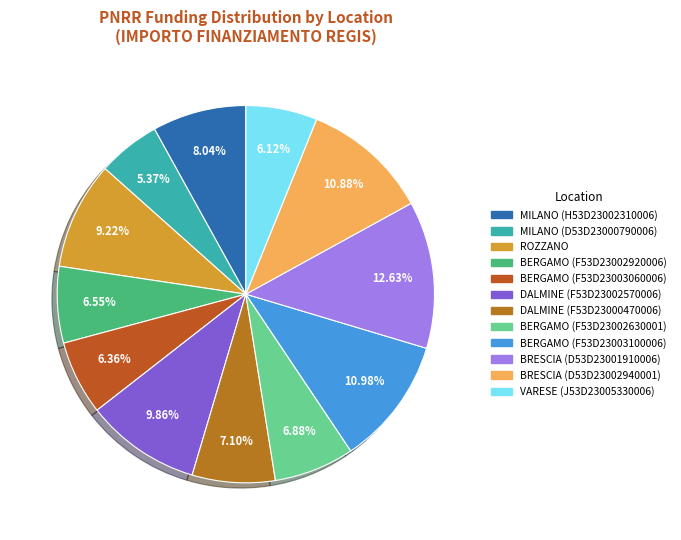

Count the number of slices in the pie.

12